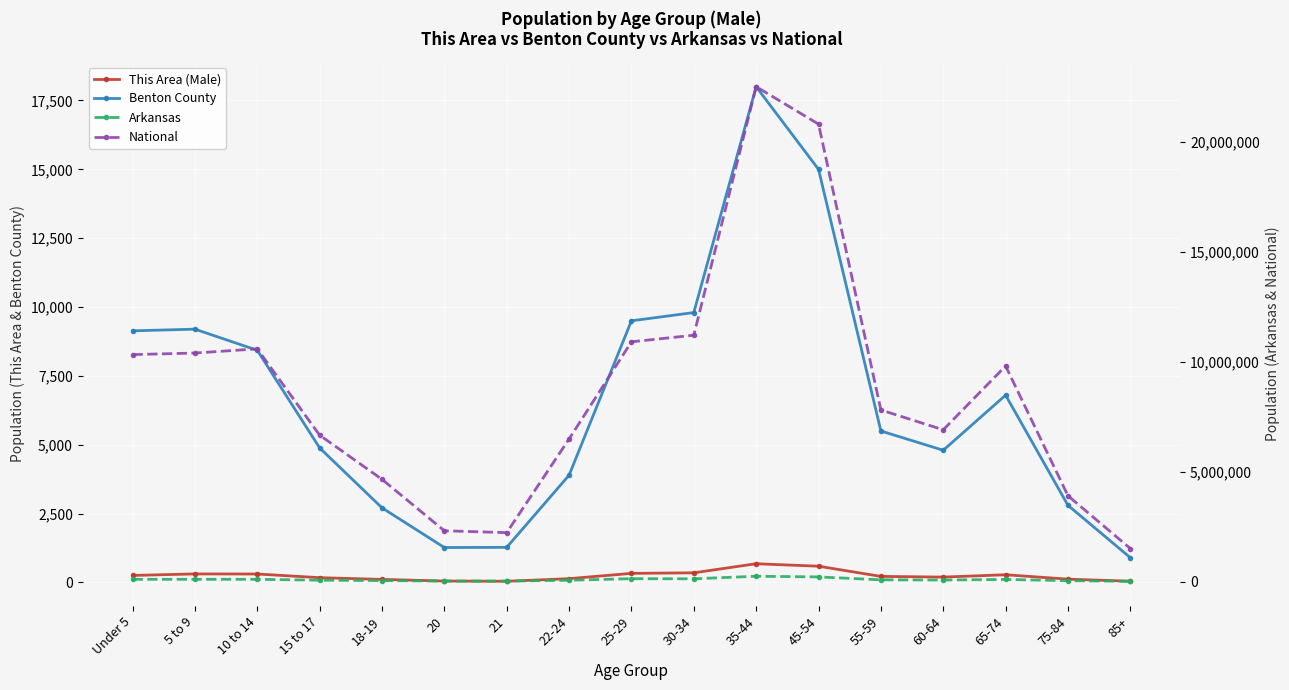

The value of This Area (Male) at 25-29 is 118. True or false?

False